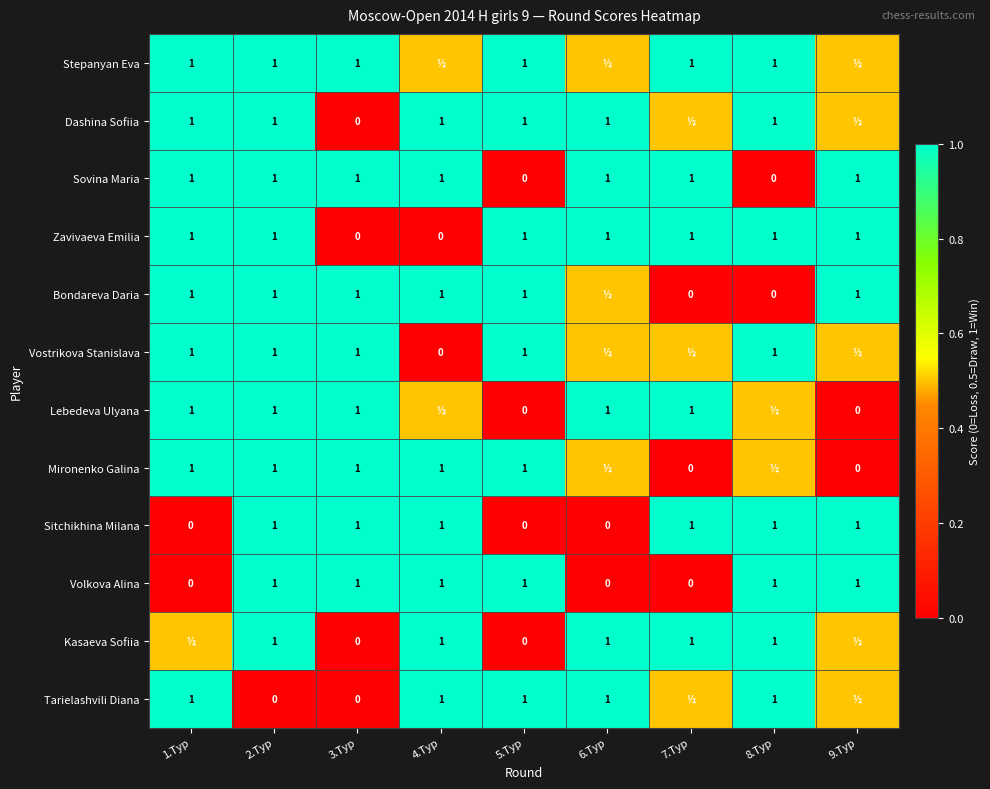

True or false: Stepanyan Eva has a value of 1.8 at 7.Тур.

False